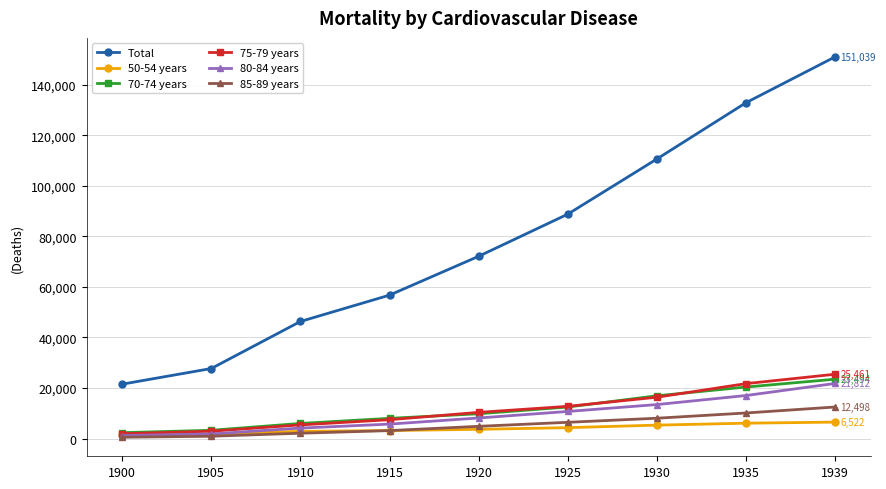

Which series has the largest range (max minus min)?

Total